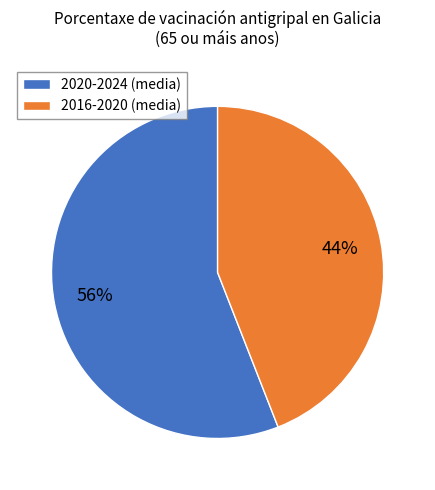

Count the number of slices in the pie.

2